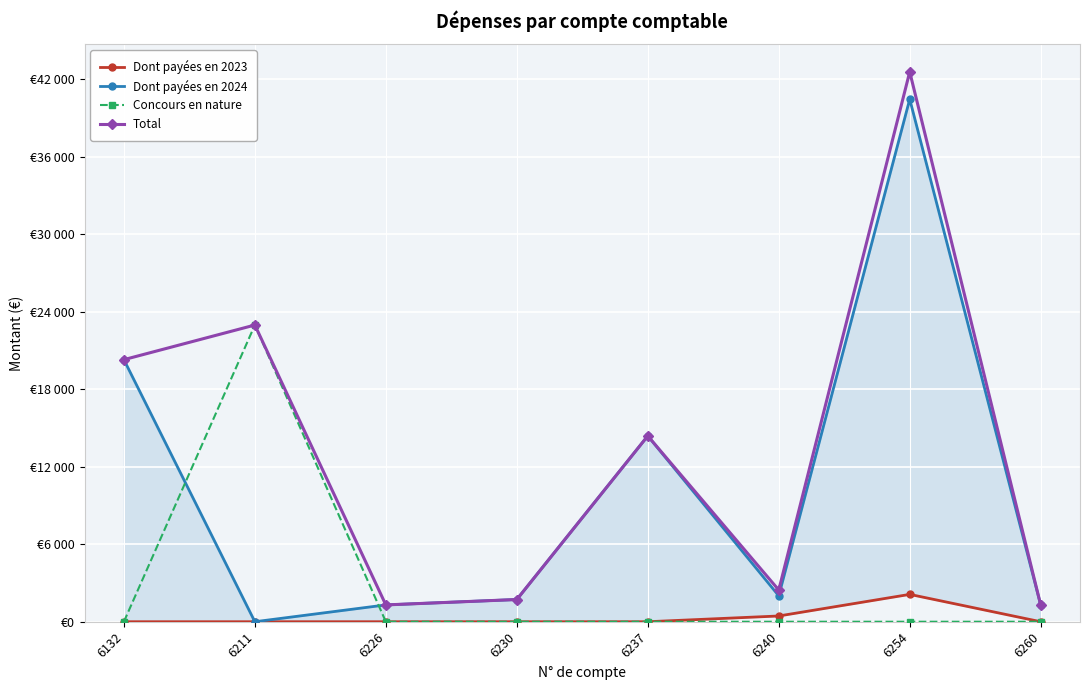

Which series has the largest total across all categories?

Total